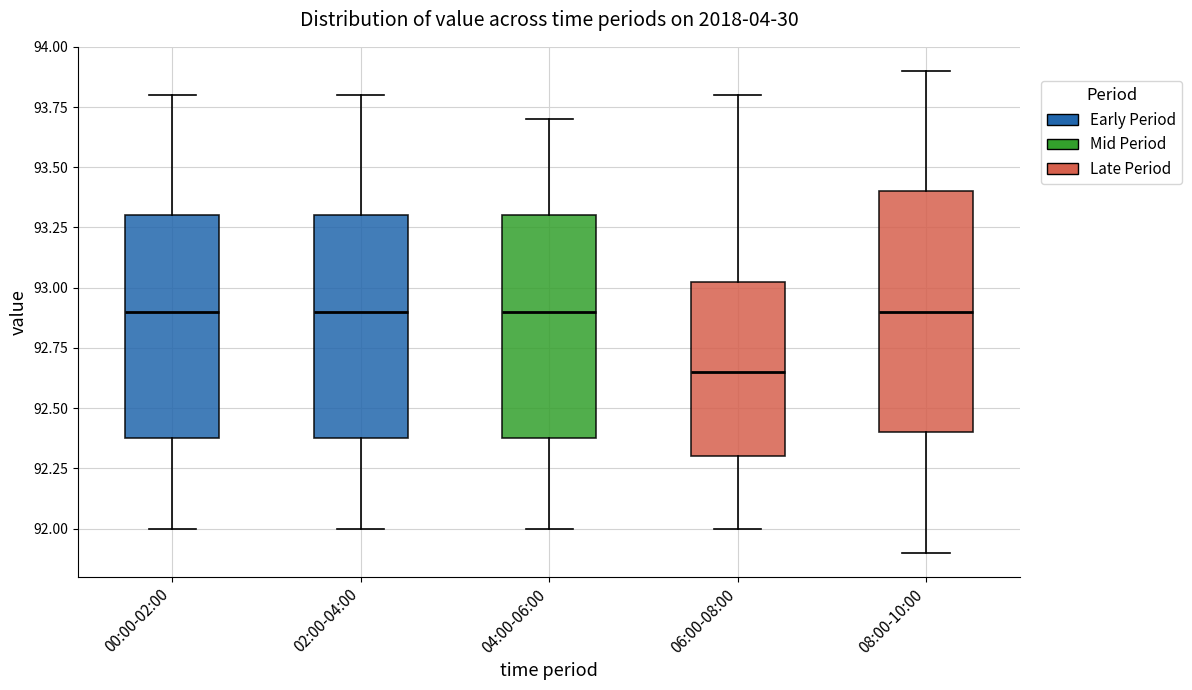

Reading left to right, read every box against the y-axis: the position of its median line, the range the box covers, and the ends of its whiskers. The values are not printed on the chart, so give them approximately, as read against the axis.

00:00-02:00: median 92.90, box 92.40 to 93.30, whiskers 92.00 to 93.80
02:00-04:00: median 92.90, box 92.40 to 93.30, whiskers 92.00 to 93.80
04:00-06:00: median 92.90, box 92.40 to 93.30, whiskers 92.00 to 93.70
06:00-08:00: median 92.65, box 92.30 to 93.05, whiskers 92.00 to 93.80
08:00-10:00: median 92.90, box 92.40 to 93.40, whiskers 91.90 to 93.90